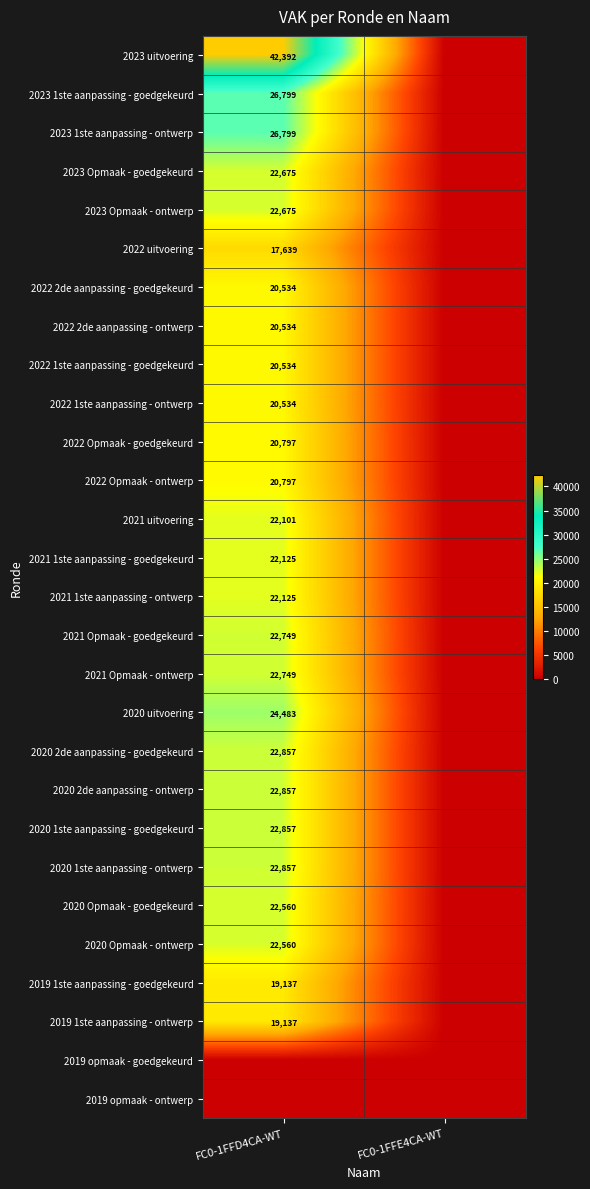

The 2020 2de aanpassing - goedgekeurd series shows 22857 at FC0-1FFD4CA-WT. True or false?

True